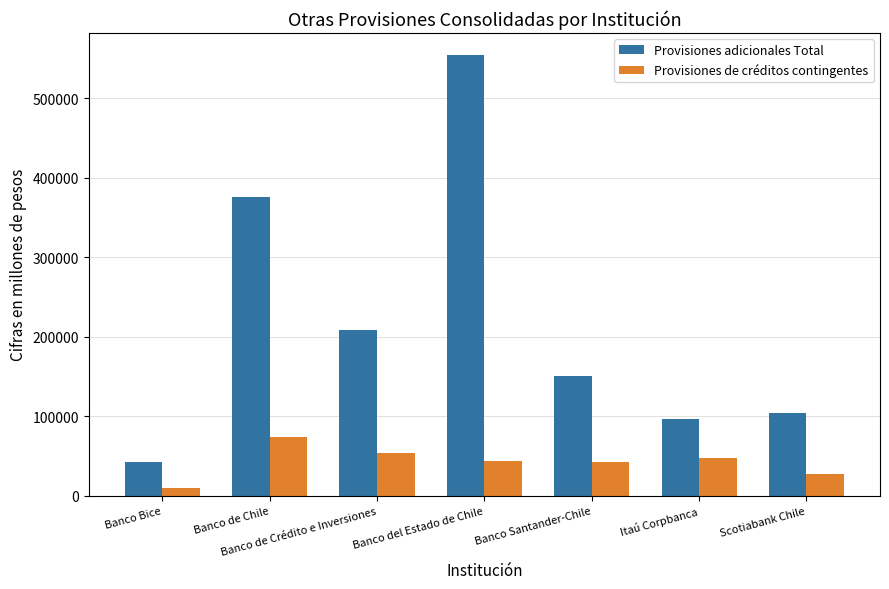

At how many categories does at least one series exceed 295968?

2